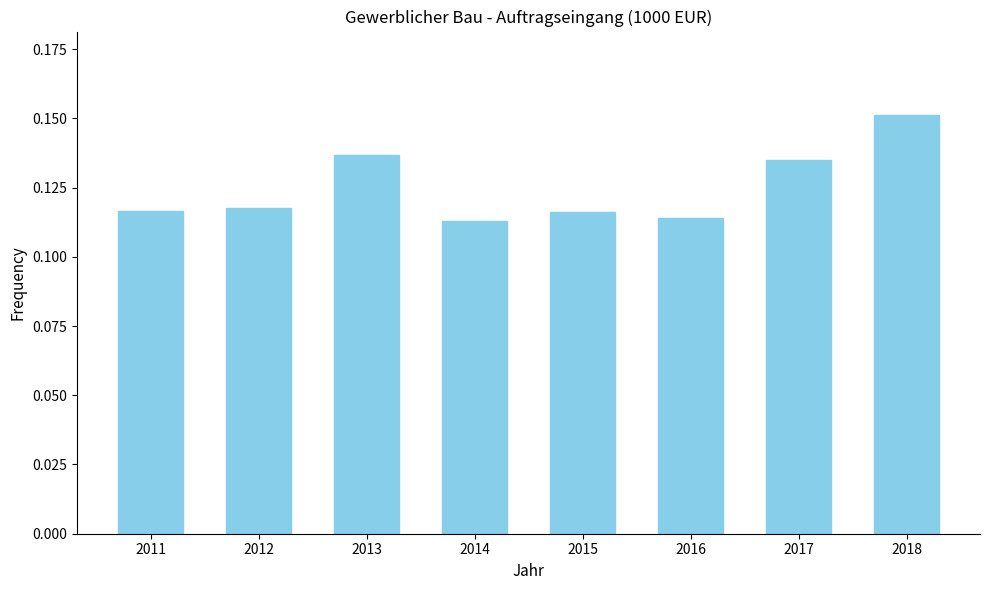

Between 2018 and 2012, which is larger?

2018